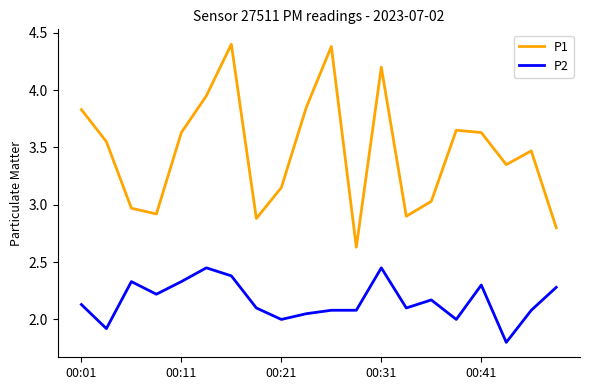

True or false: P2 and P1 cross at least once.

False